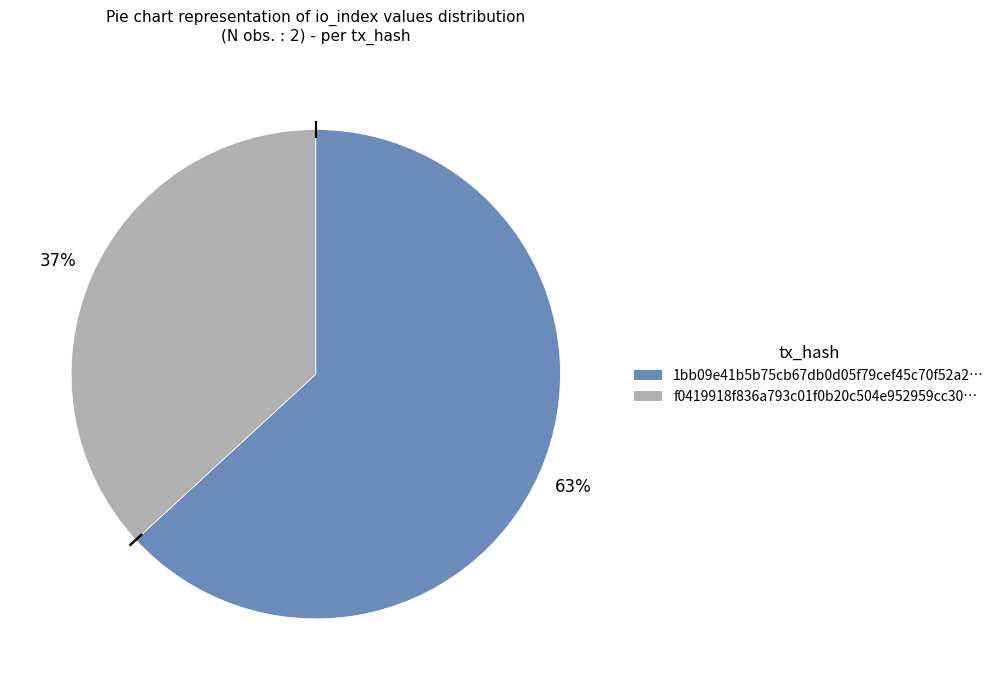

To the nearest percent, what is the average slice percentage?

50%